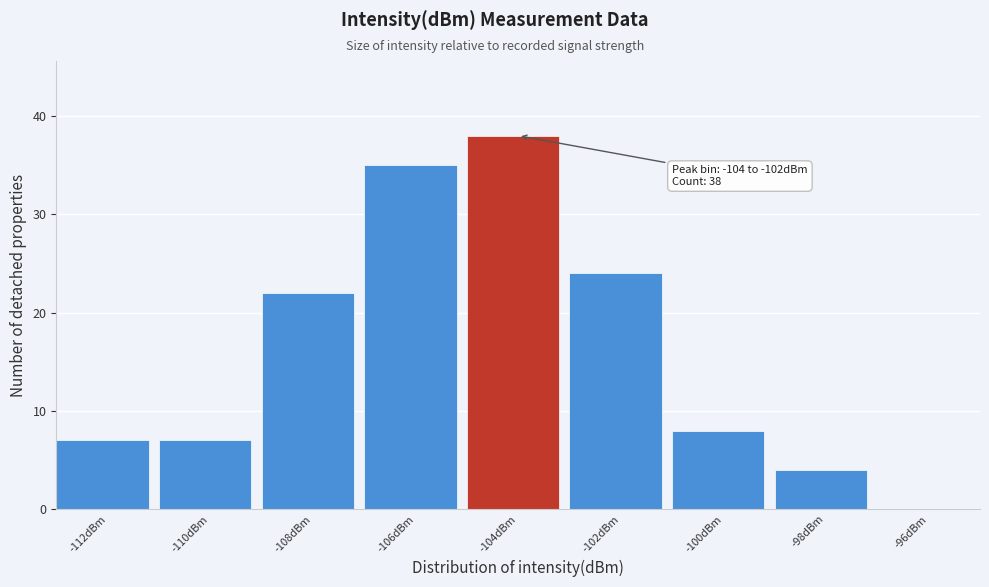

Reading right to left, list all the values displayed in this chart.

-96dBm=0	-98dBm=4	-100dBm=8	-102dBm=24	-104dBm=38	-106dBm=35	-108dBm=22	-110dBm=7	-112dBm=7